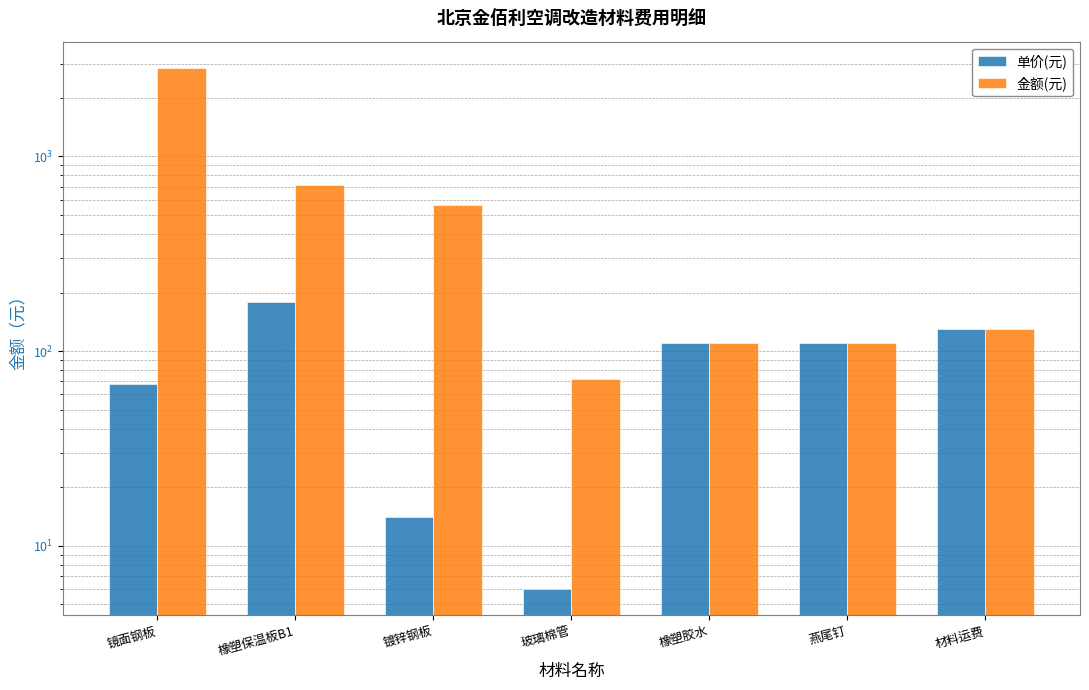

Is the value of 金额(元) at 材料运费 greater than the value of 单价(元) at 玻璃棉管?

Yes